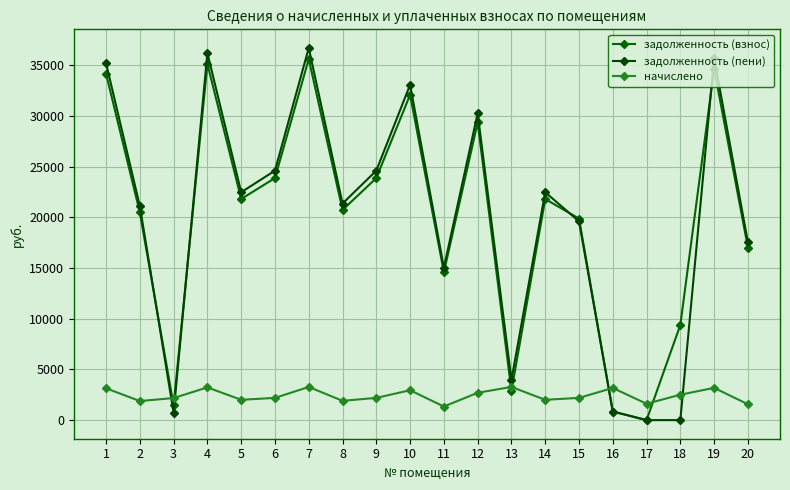

How many values in the задолженность (взнос) series are below 21799?

10